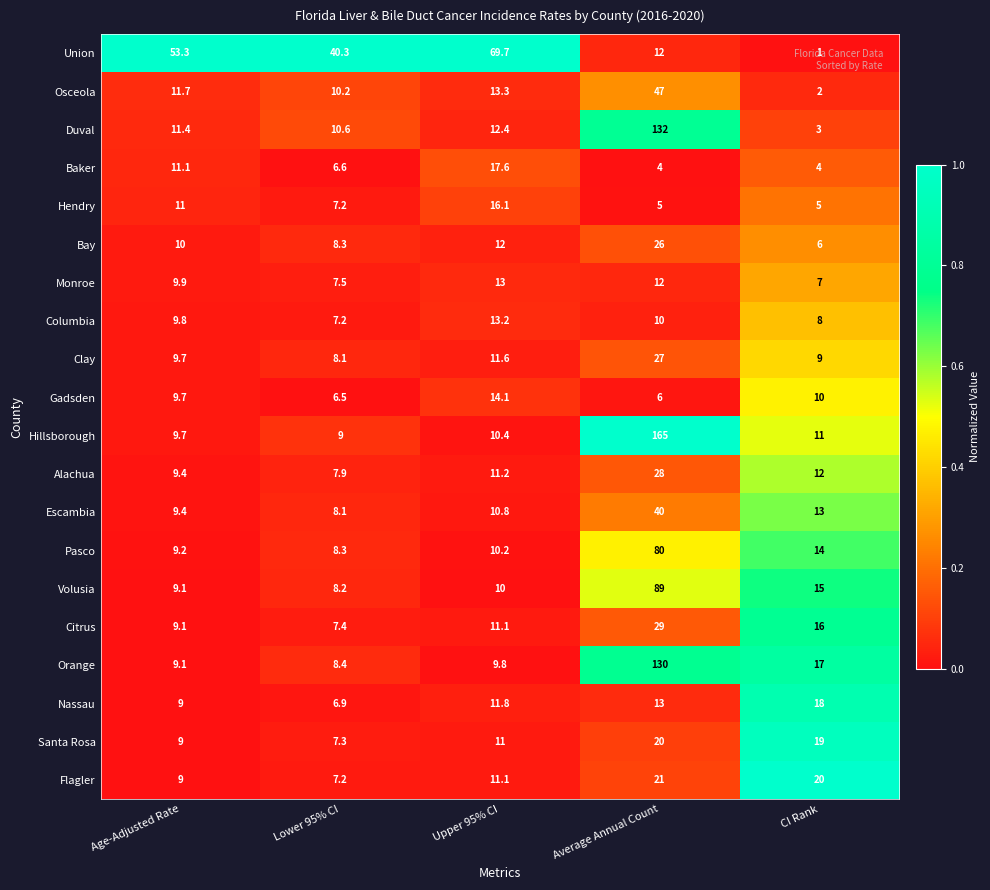

True or false: Flagler has a value of 20.0 at CI Rank.

True